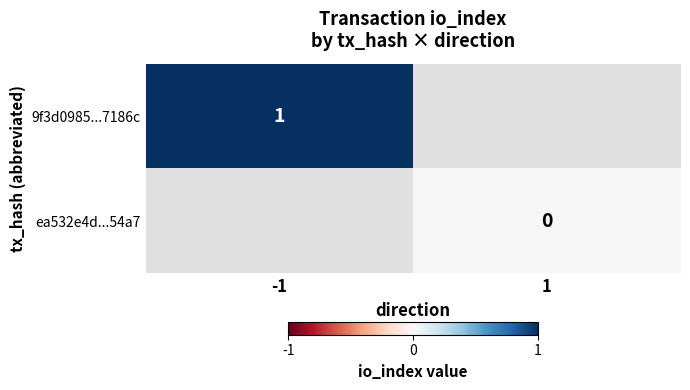

Is the value of ea532e4d...54a7 at -1 greater than the value of 9f3d0985...7186c at -1?

No